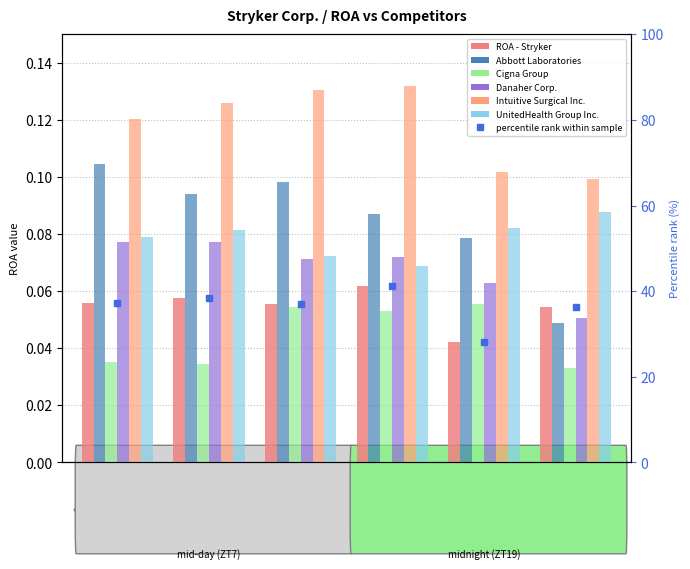

Which category has the highest value across all series?

2021-06-30